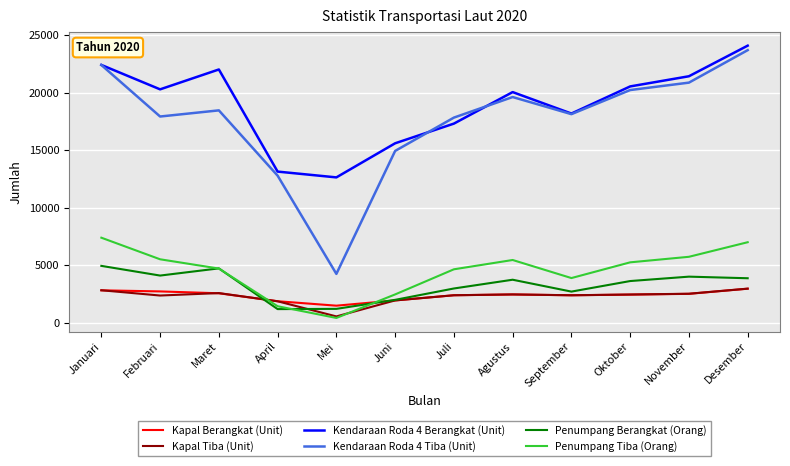

True or false: Kendaraan Roda 4 Berangkat (Unit) has a value of 17305 at Juli.

True